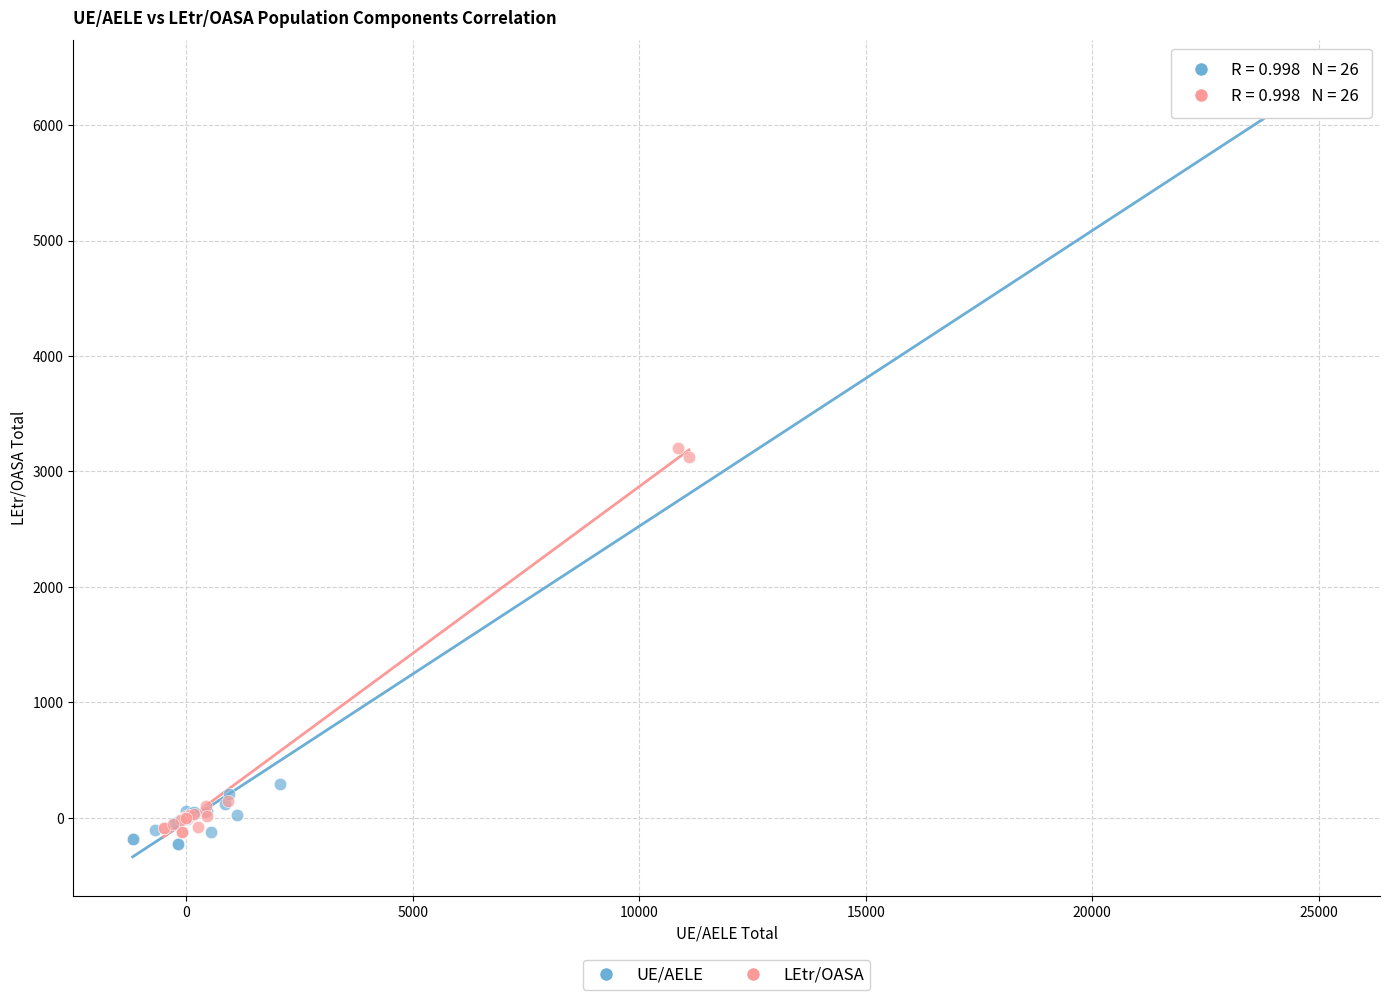

What are all the series names shown in the legend?

UE/AELE, LEtr/OASA